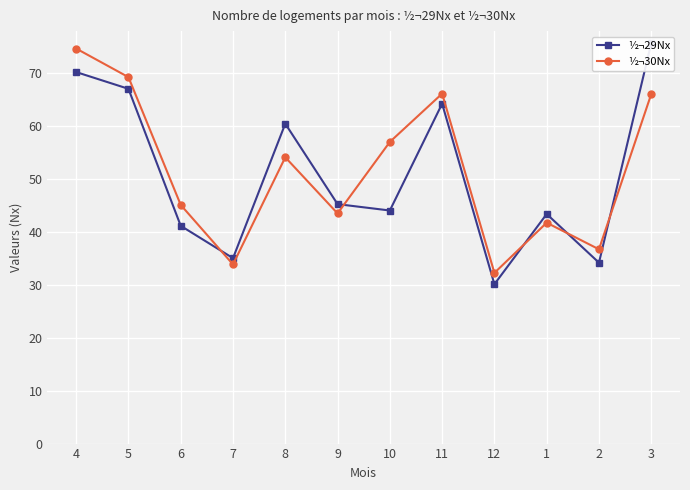

Between 1 and 2, which series saw the biggest shift?

½¬29Nx